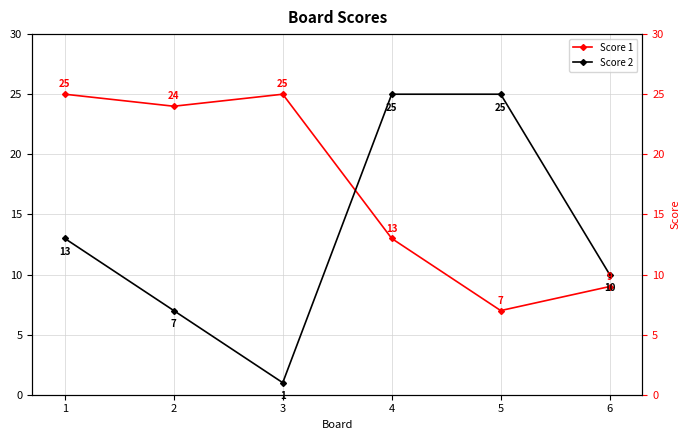

Between which two adjacent categories do Score 2 and Score 1 first intersect?

3 and 4